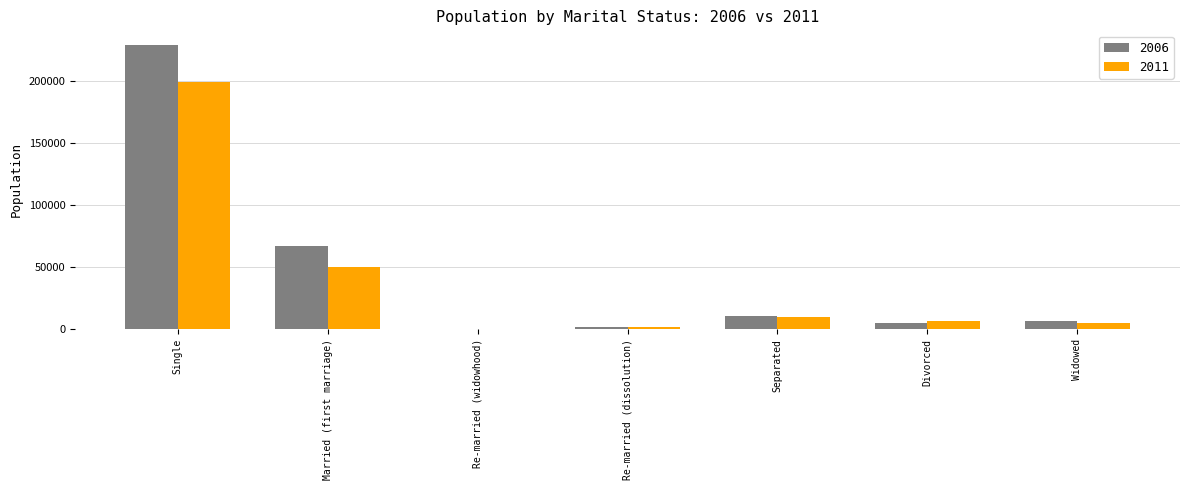

How many distinct data groups are displayed?

2